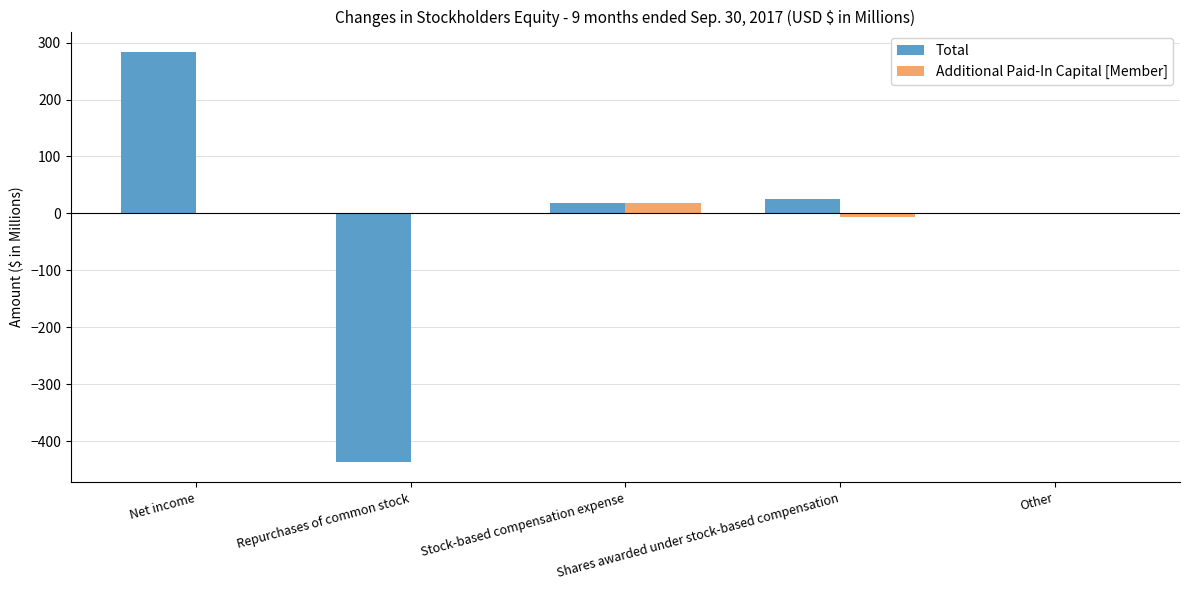

What is the sum of all Total values?

-109.8